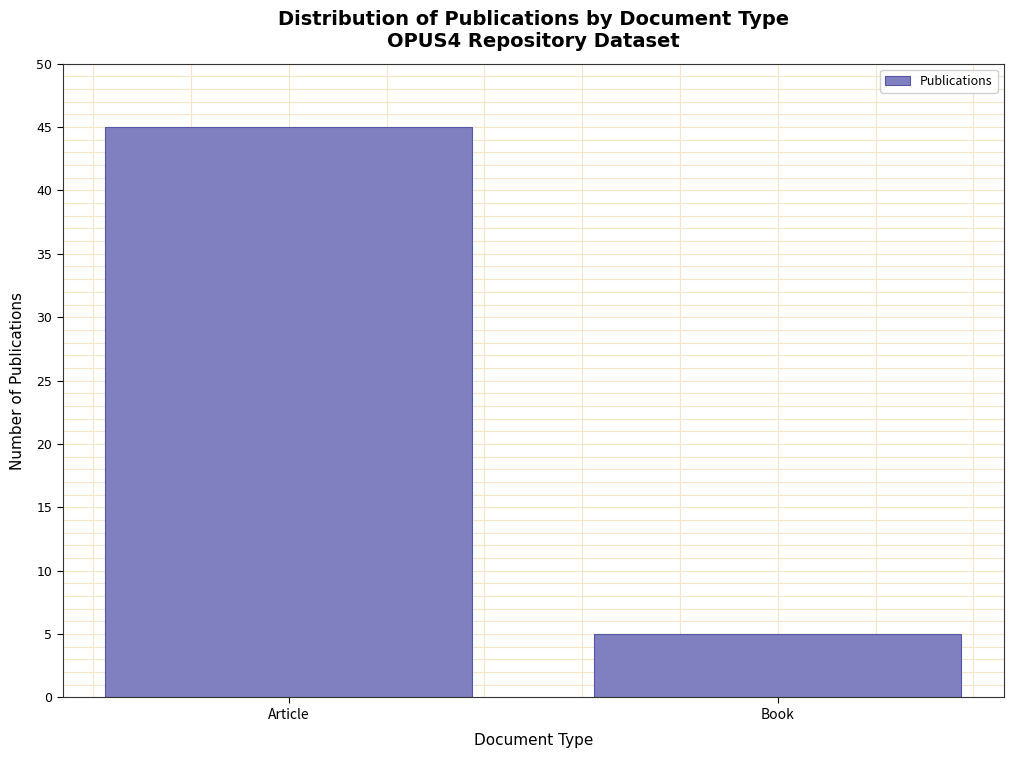

Reading left to right, what are all the values shown in this chart?

45	5